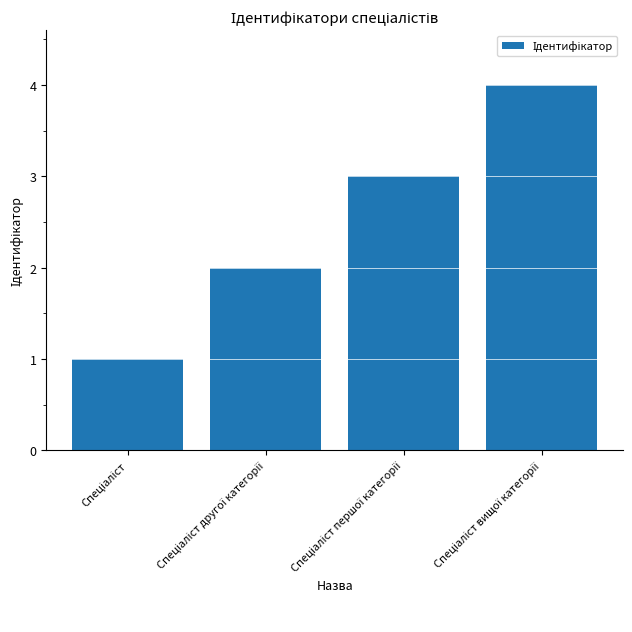

What is the greatest value displayed?

4